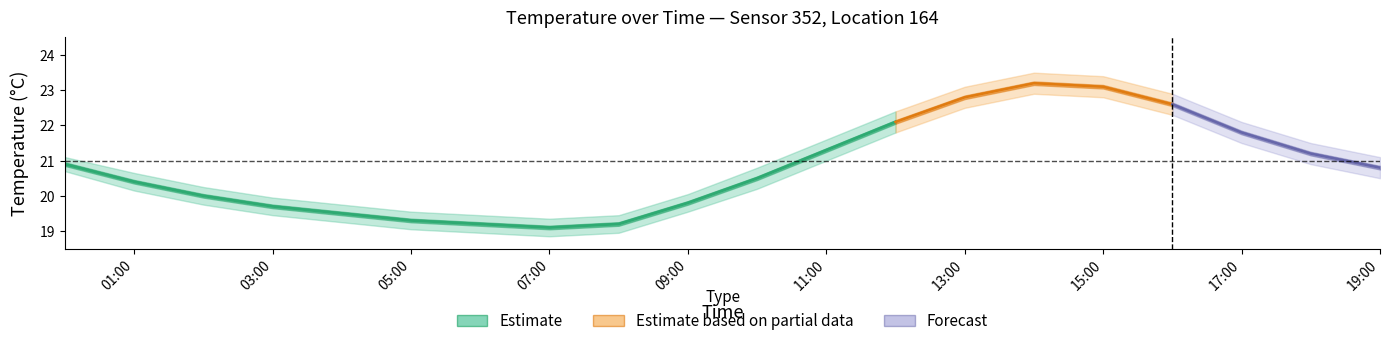

In temp_upper, how many points are lower than both neighbors (excluding endpoints)?

1